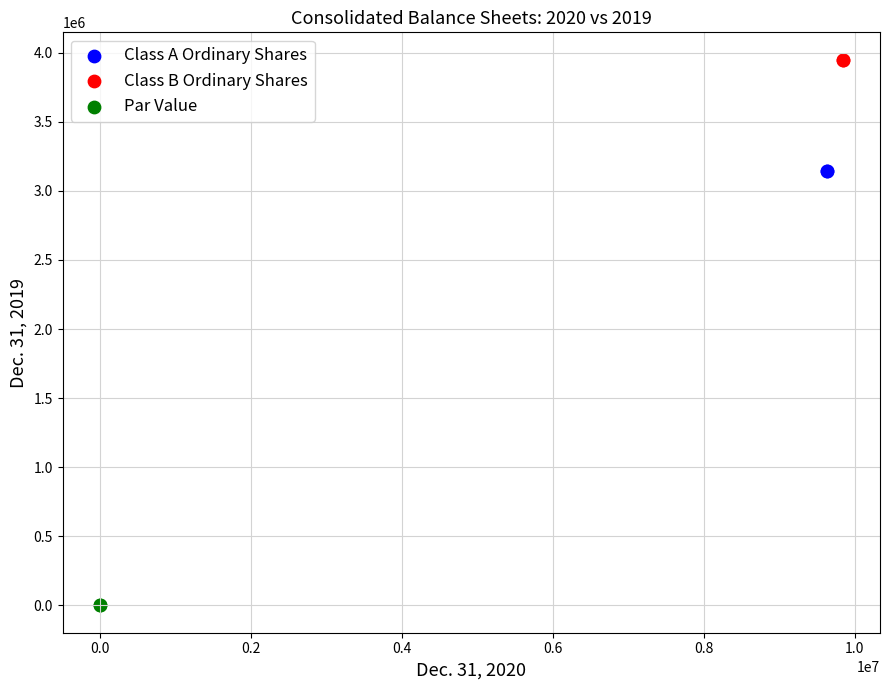

What are all the series names shown in the legend?

Class A Ordinary Shares, Class B Ordinary Shares, Par Value